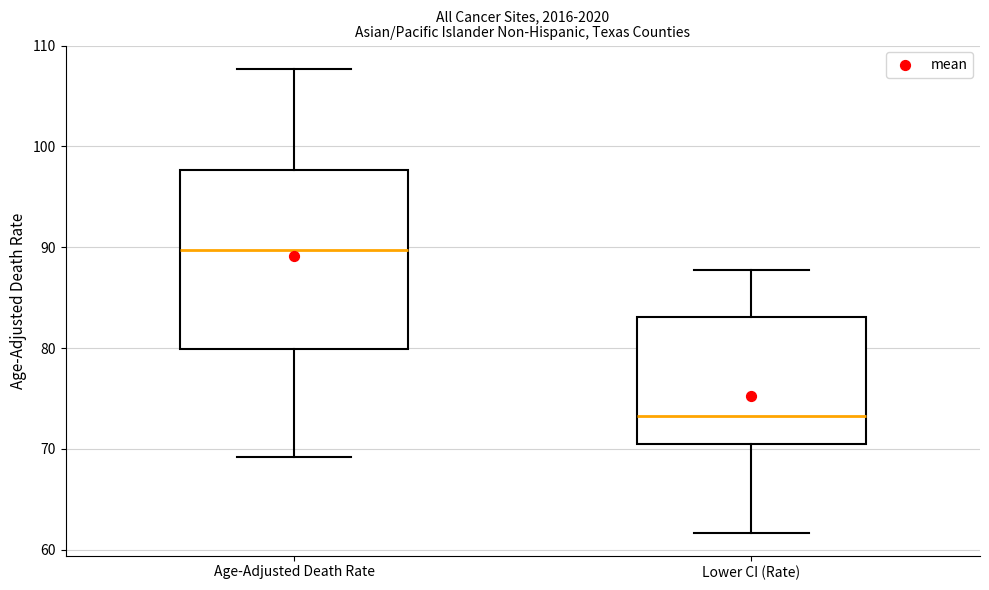

Which box is the tallest, from its lower edge to its upper edge?

Age-Adjusted Death Rate